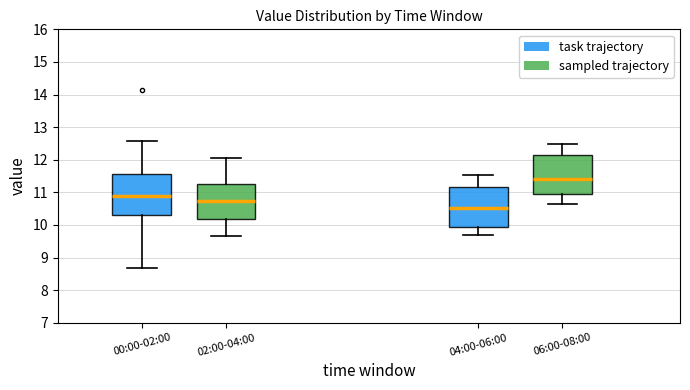

Reading left to right, transcribe this box plot: for each box, give where its median line is, the range the box spans, and where its two whiskers end, as read against the y-axis. The values are not printed on the chart, so give them approximately, as read against the axis.

00:00-02:00: median 10.9, box 10.3 to 11.6, whiskers 8.7 to 12.6
02:00-04:00: median 10.7, box 10.2 to 11.3, whiskers 9.7 to 12.1
04:00-06:00: median 10.5, box 10.0 to 11.2, whiskers 9.7 to 11.5
06:00-08:00: median 11.4, box 11.0 to 12.2, whiskers 10.6 to 12.5